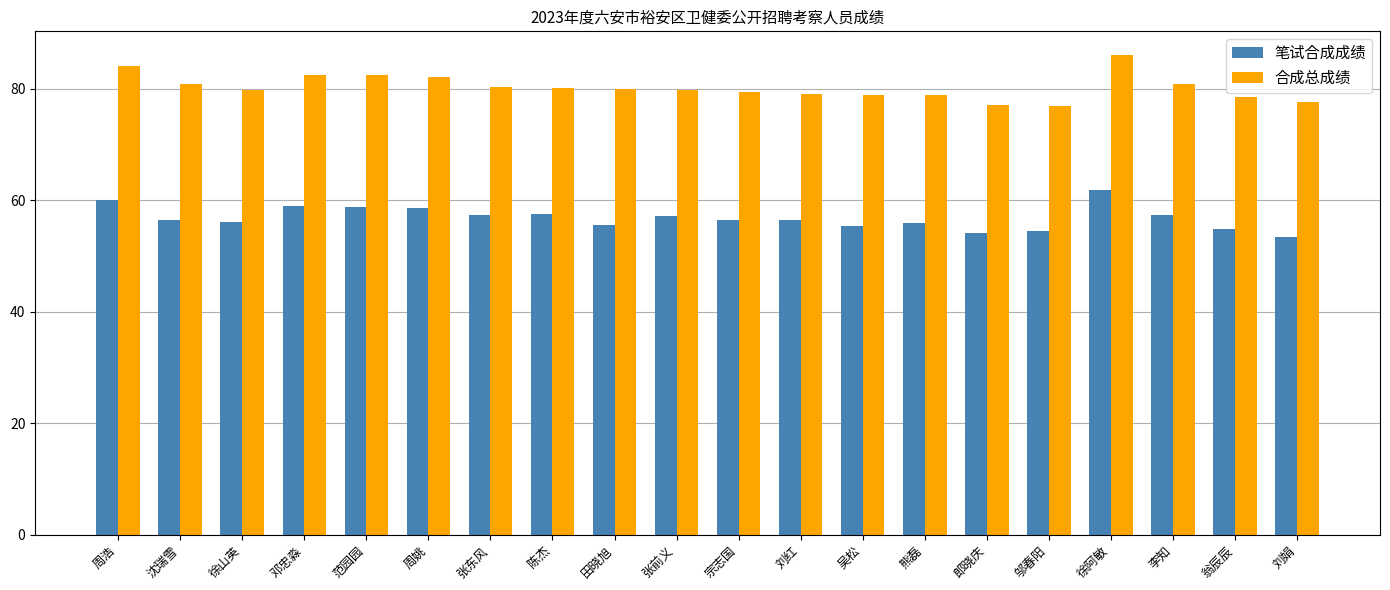

What is the difference between the second highest and second lowest values in the 合成总成绩 series?

7.1